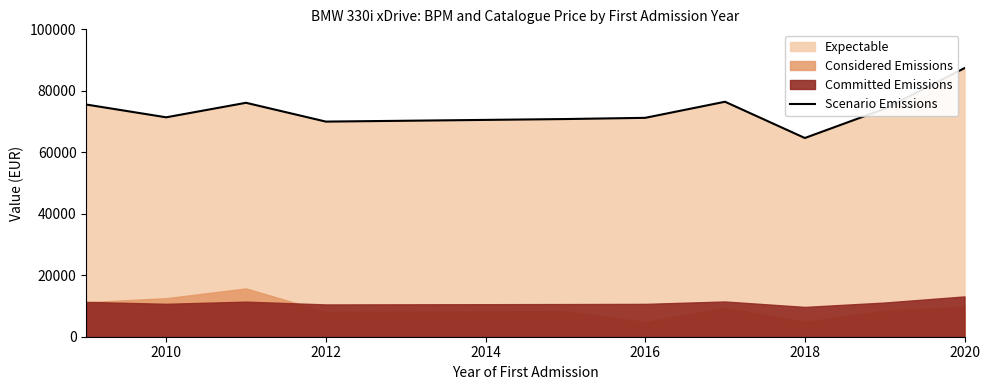

How many lines are shown in the chart?

1